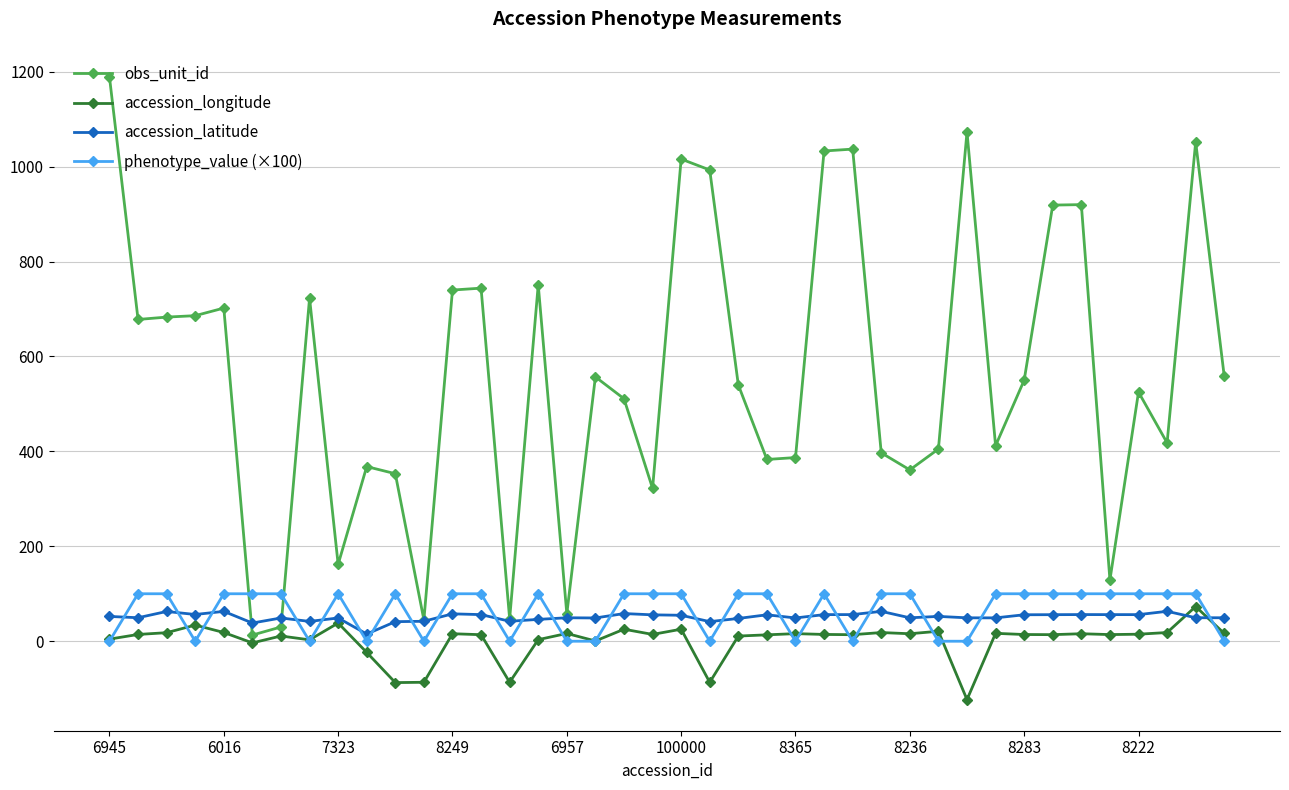

True or false: accession_longitude and obs_unit_id intersect in this chart.

False